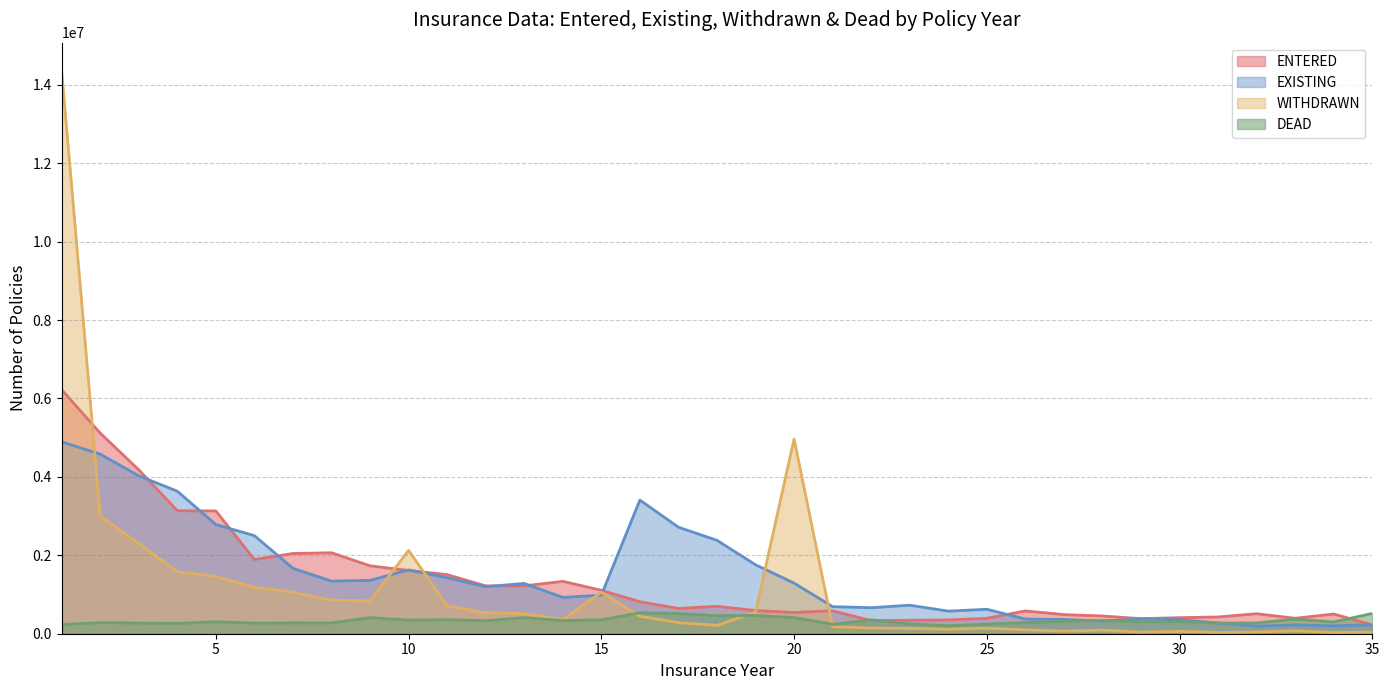

Where is EXISTING nearest to the value 2543500?

6